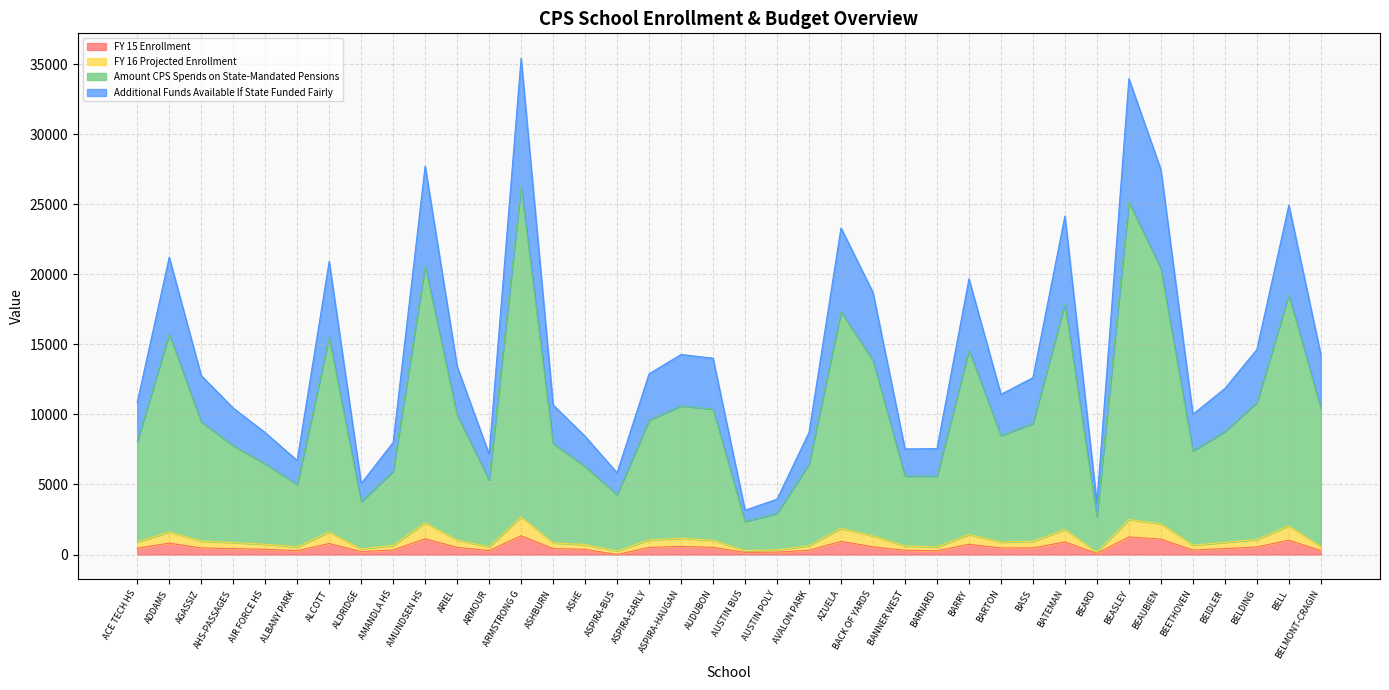

What is the total value across all series at ALCOTT?

20932.9